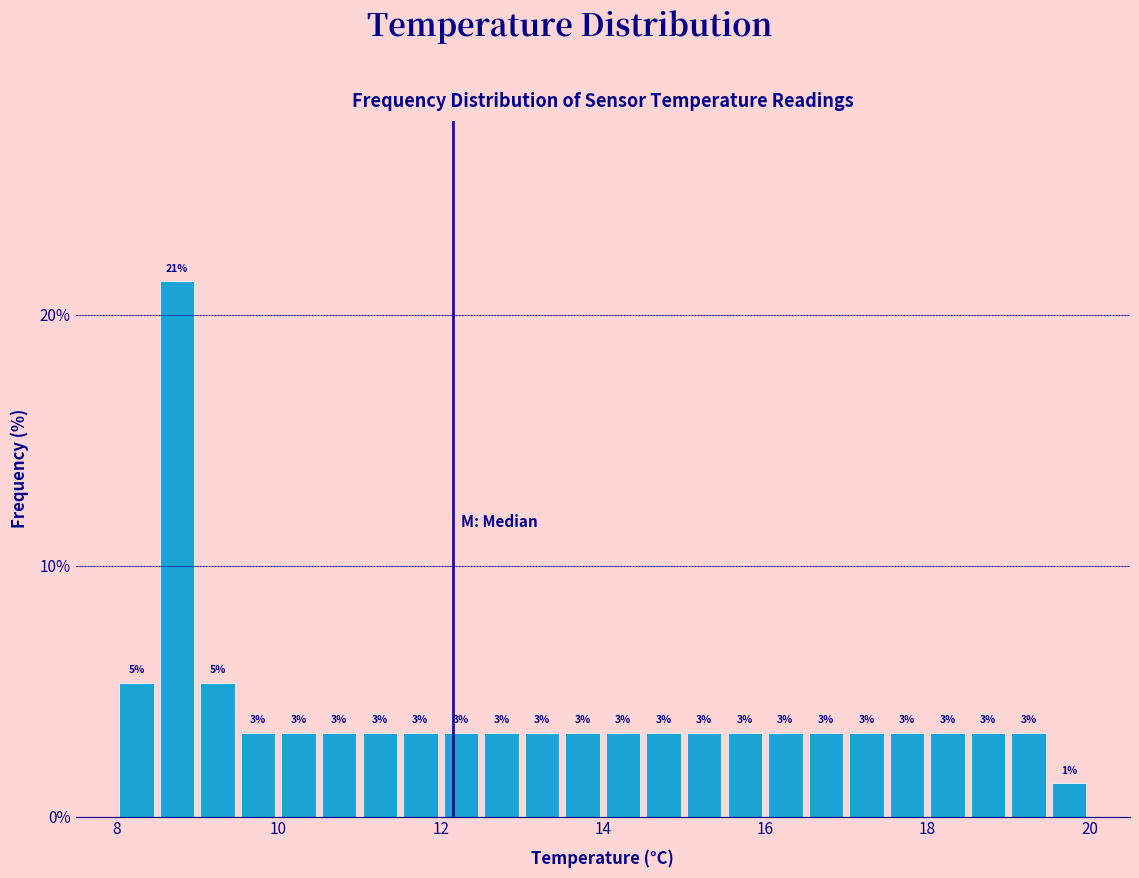

Read against the x-axis, roughly where is the centre of the tallest bar?

8.8